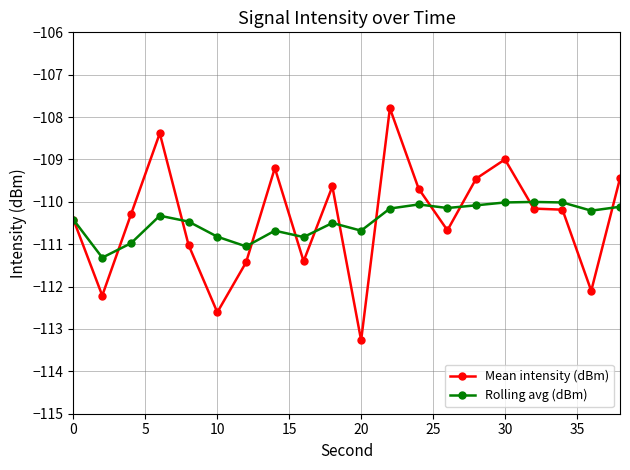

True or false: Mean intensity (dBm) has more than 2 interior local peaks.

True